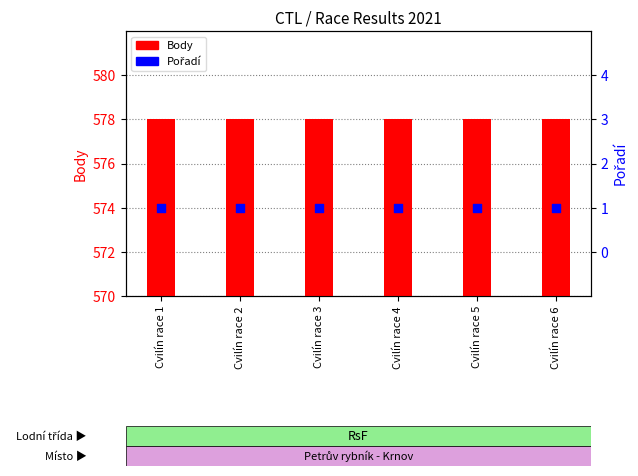

Which series reaches the minimum Y coordinate?

Pořadí